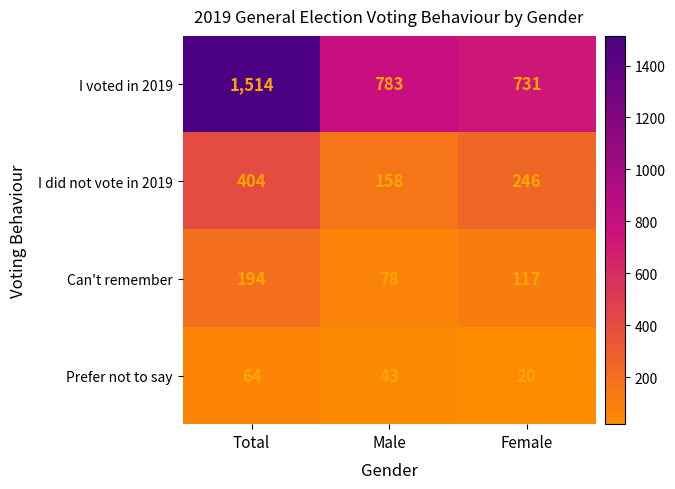

At which label does Can't remember reach its minimum?

Male